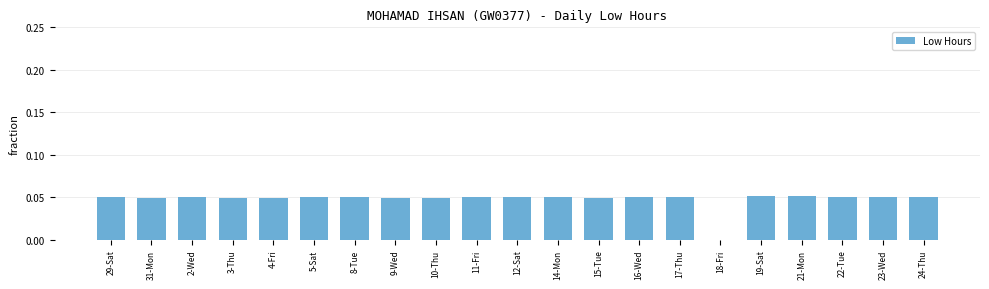

Are the bars grouped side by side (vs. stacked)?

No